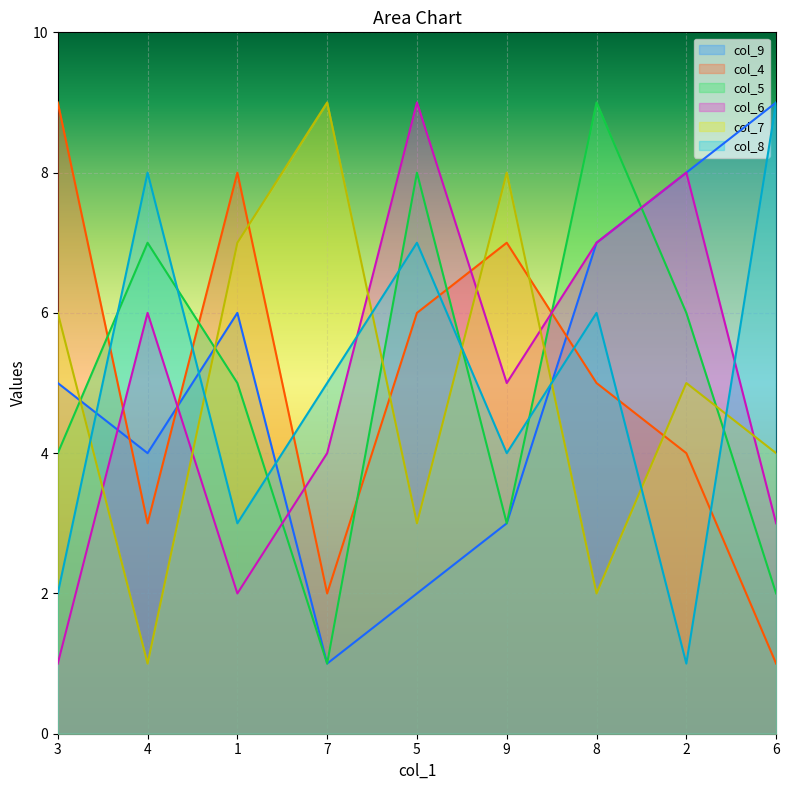

The col_9 series shows 3 at 9. True or false?

True